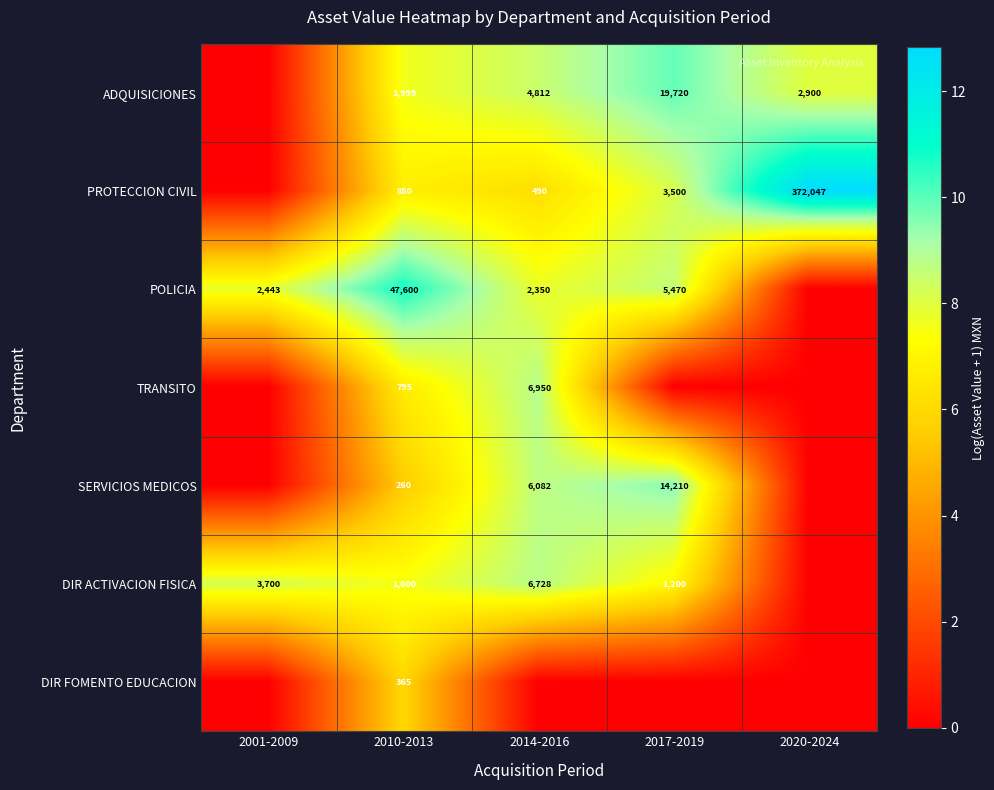

What is the difference between the highest and lowest values at 2017-2019?

9.9